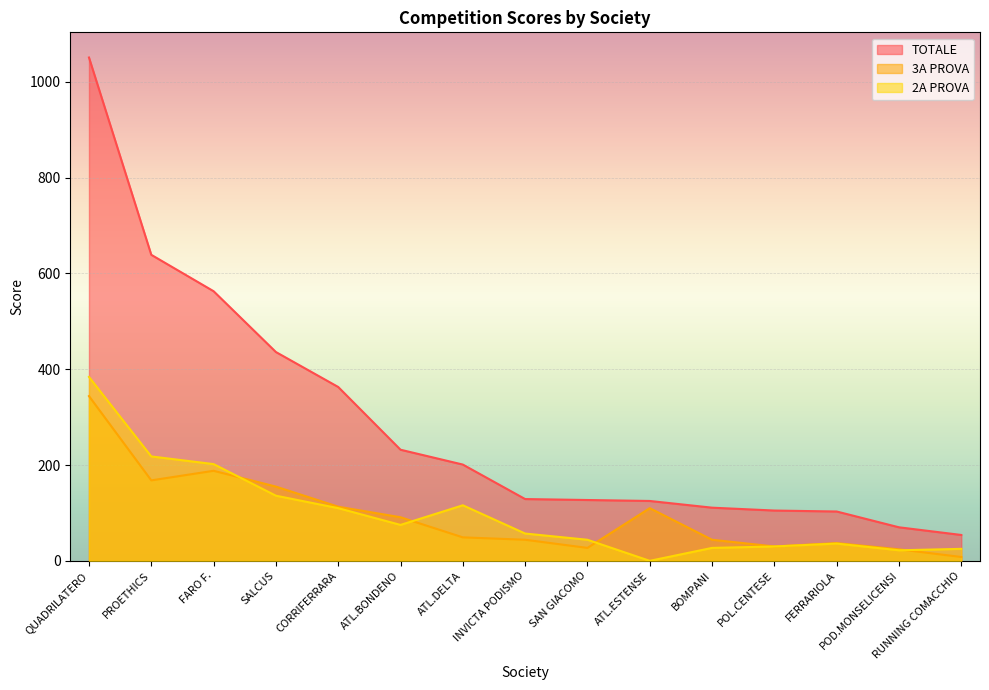

Which category has the highest value across all series?

QUADRILATERO